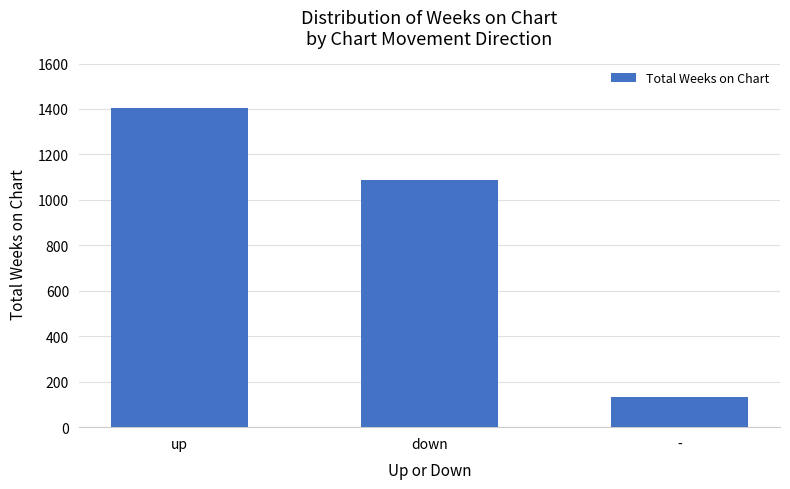

Is it true that the value at up is 1403?

True